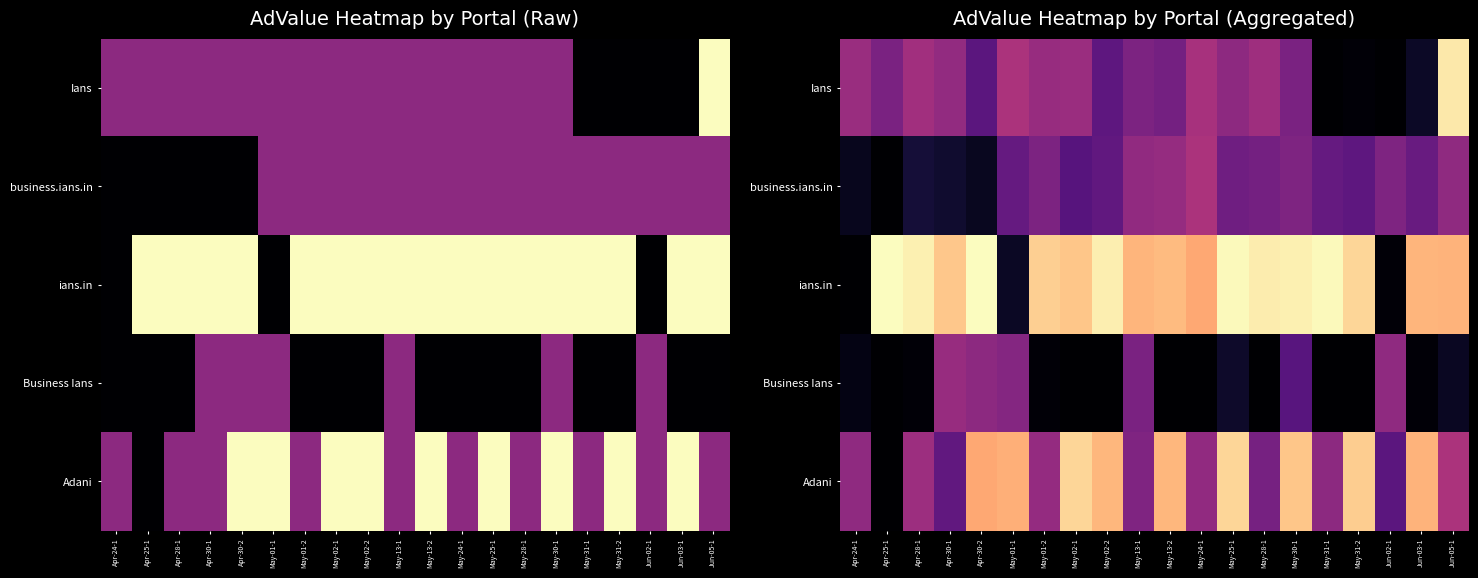

The value of Adani at Apr-24-1 is 6473.4. True or false?

False